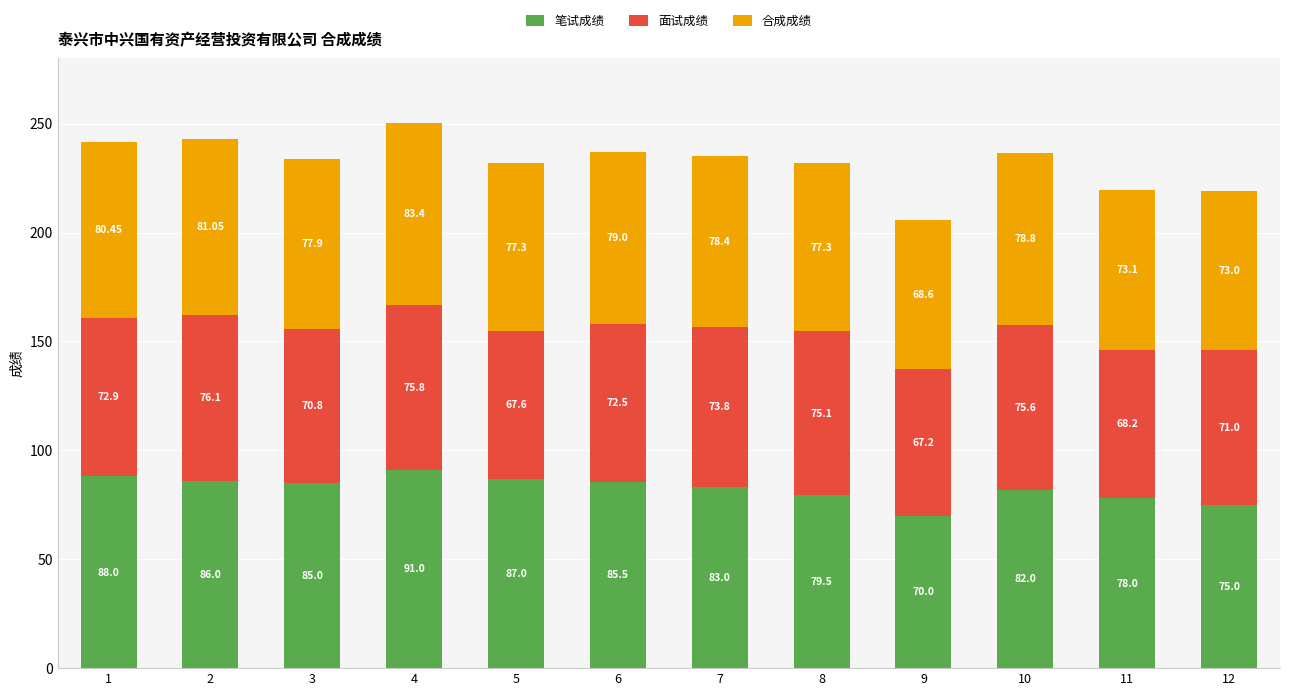

What is the sum of the 笔试成绩 values at 9 and 2?

156.0